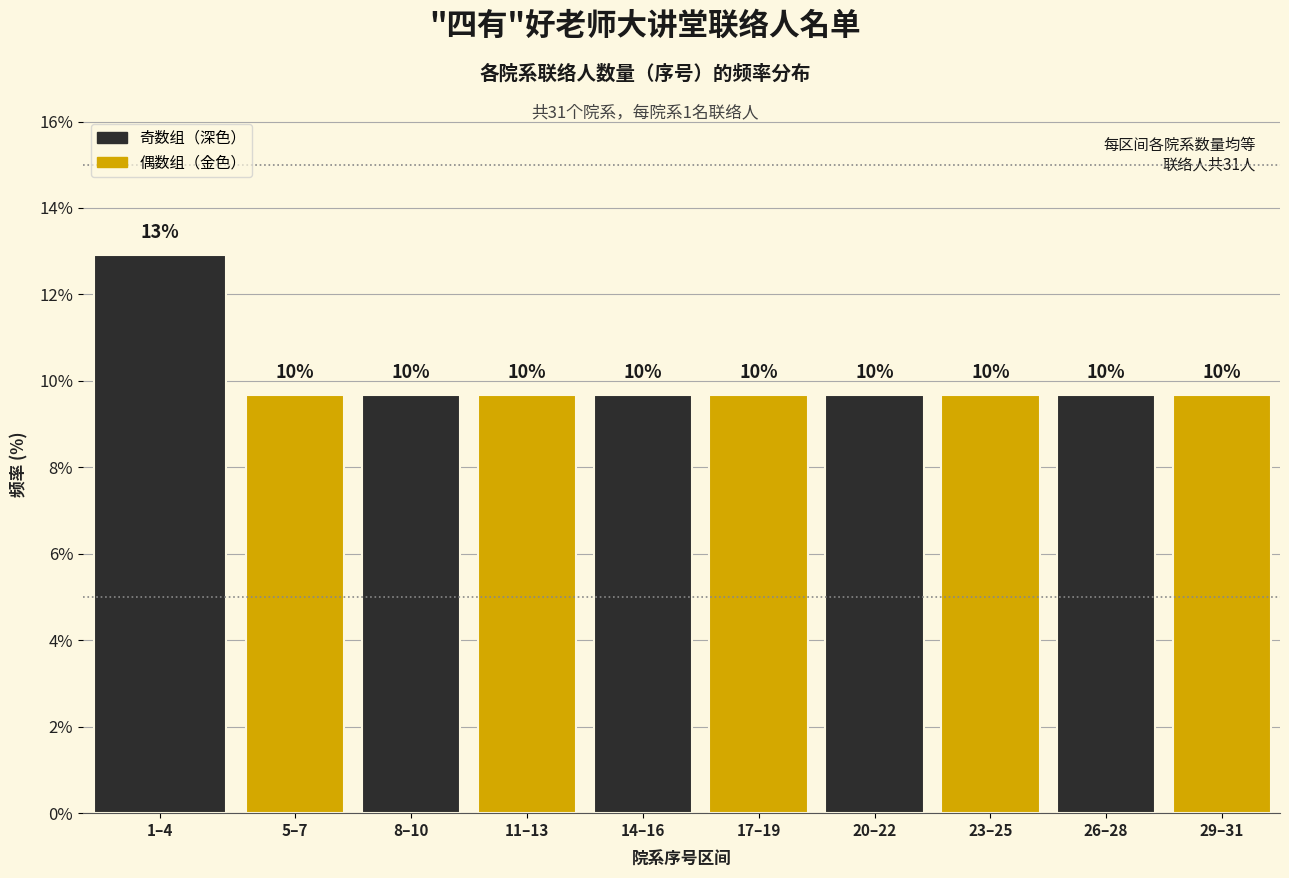

How many bars are there in total?

10